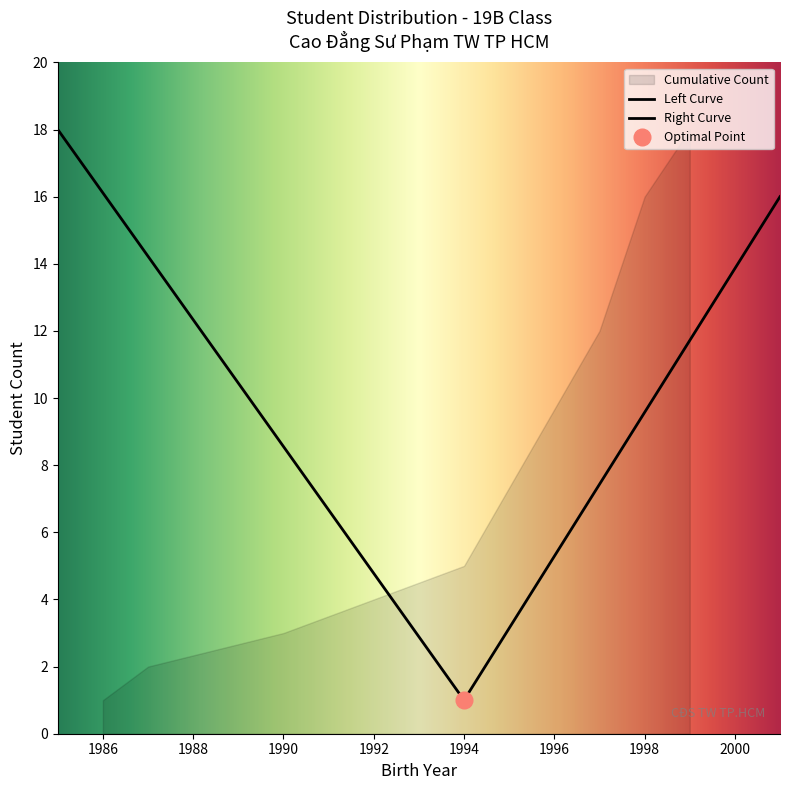

Count the number of values greater than 10.

8